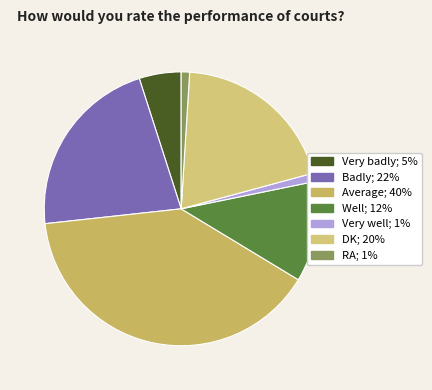

The Badly slice represents 10% of the pie. True or false?

False